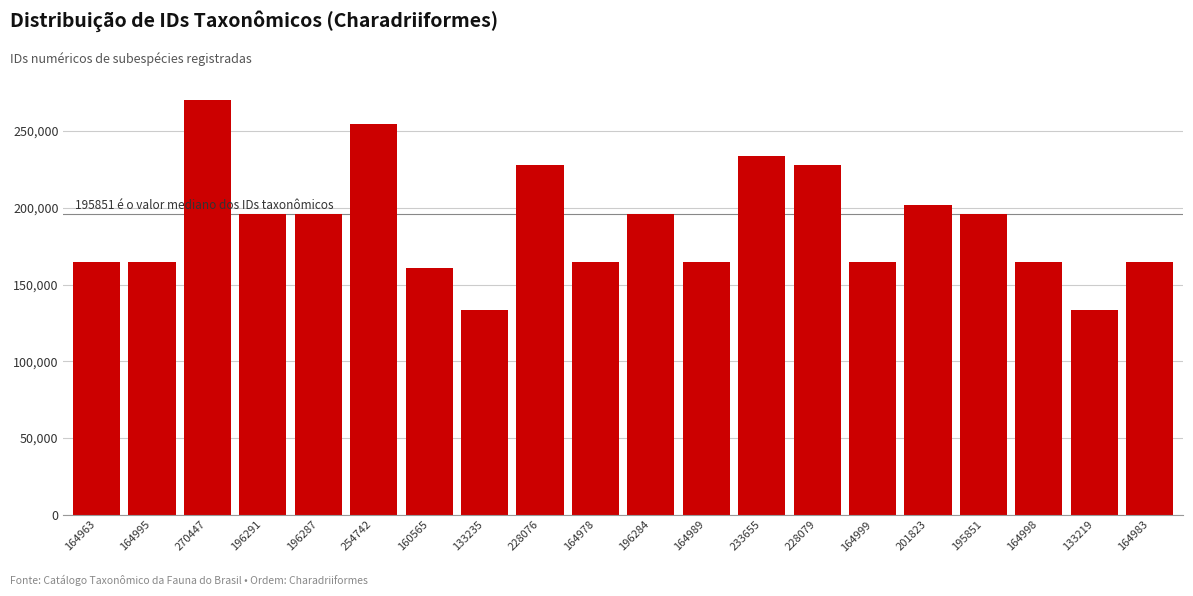

What is the sum of all values?

3783459